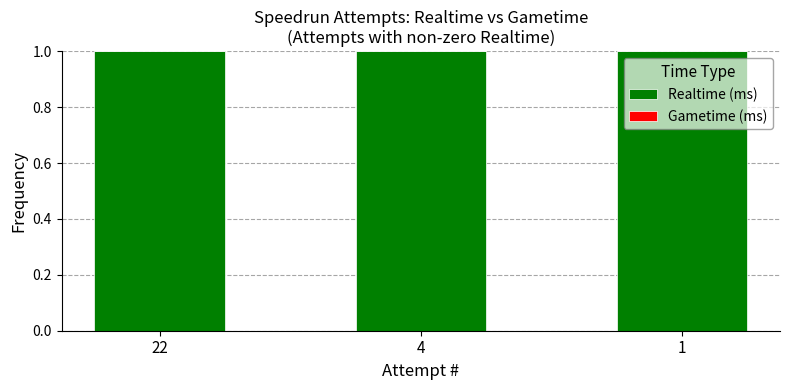

List the labels in order of Gametime (ms) value, smallest first.

22, 4, 1